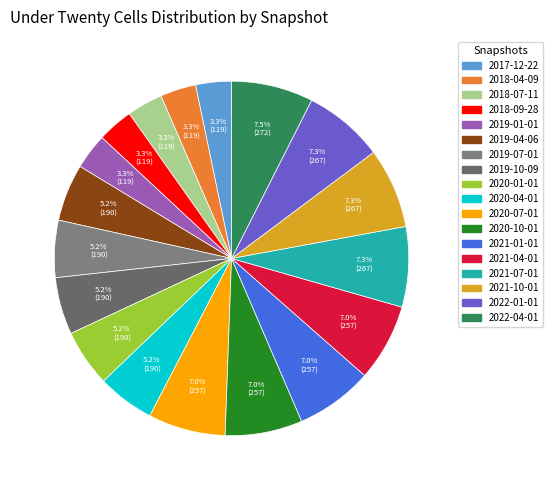

Between 2022-04-01 and 2020-01-01, which is larger?

2022-04-01